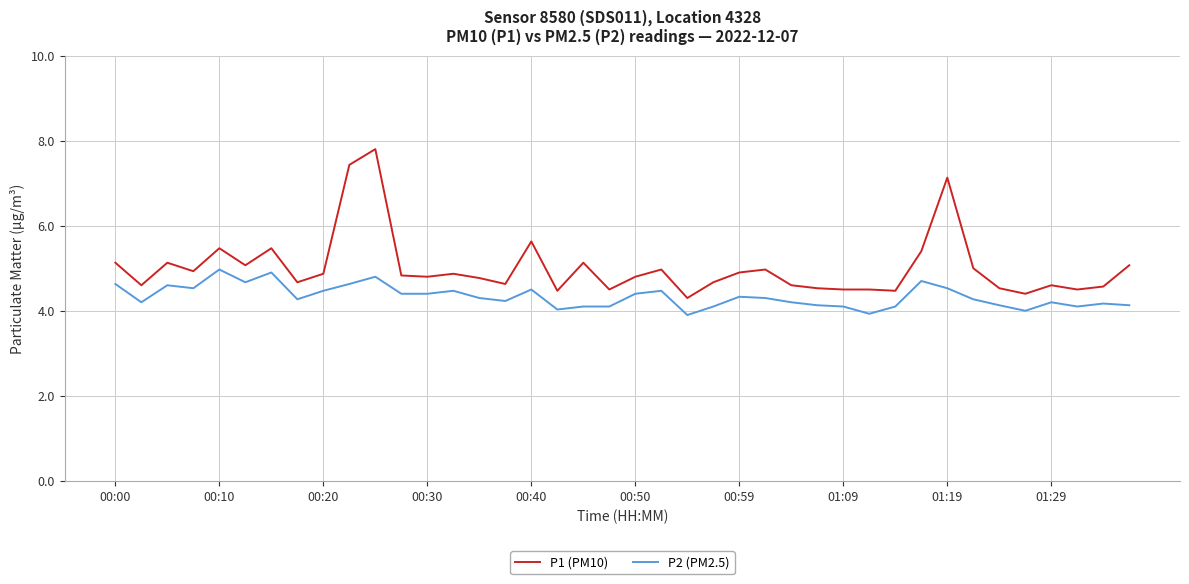

What is the difference between the maximum and minimum values in the P2 (PM2.5) series?

1.1